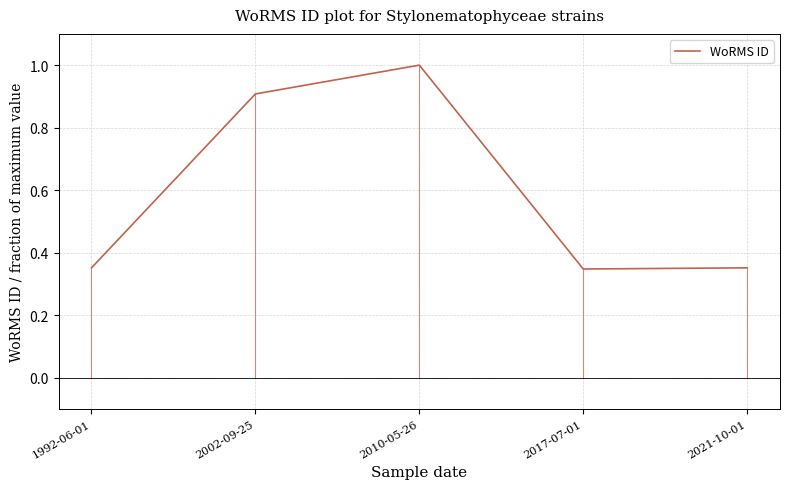

Is it true that the value at 2010-05-26 is 0.5?

False